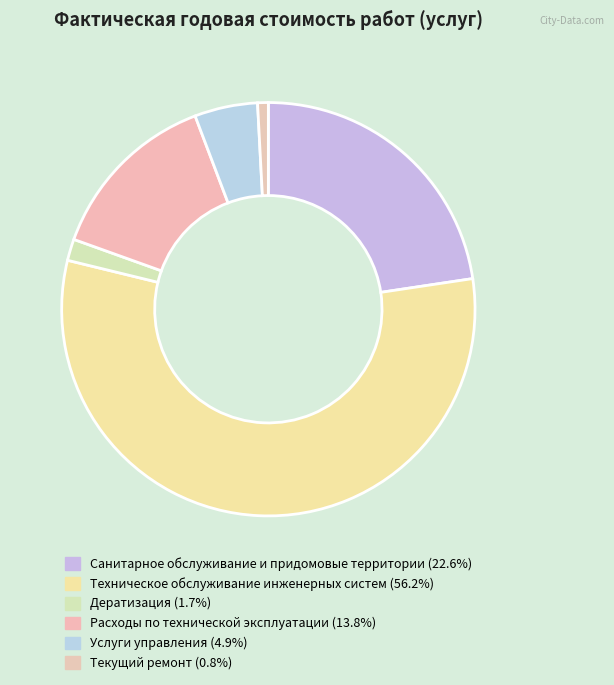

True or false: Дератизация accounts for 2% of the total.

True